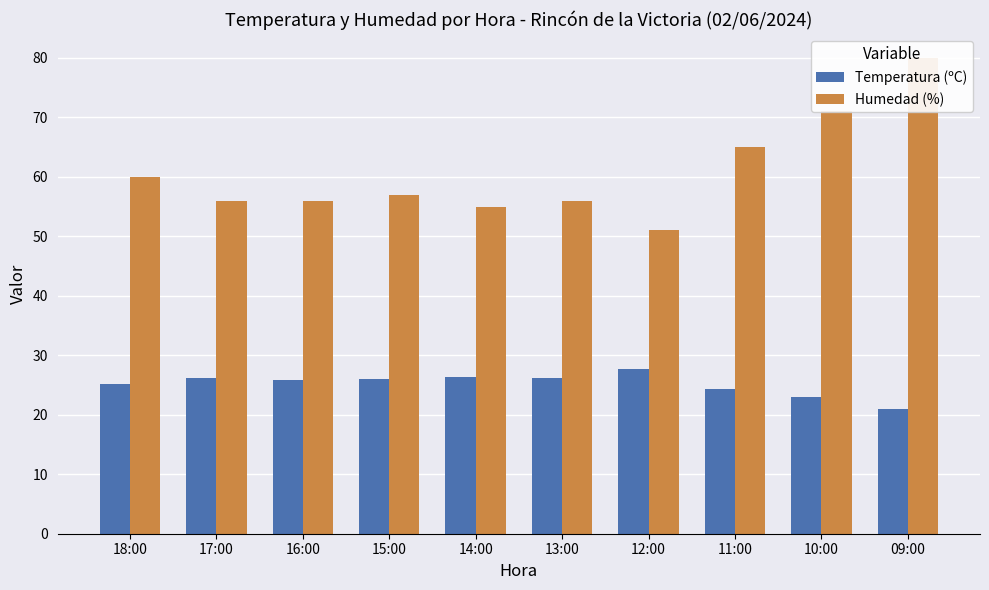

Are the bars grouped side by side (vs. stacked)?

Yes